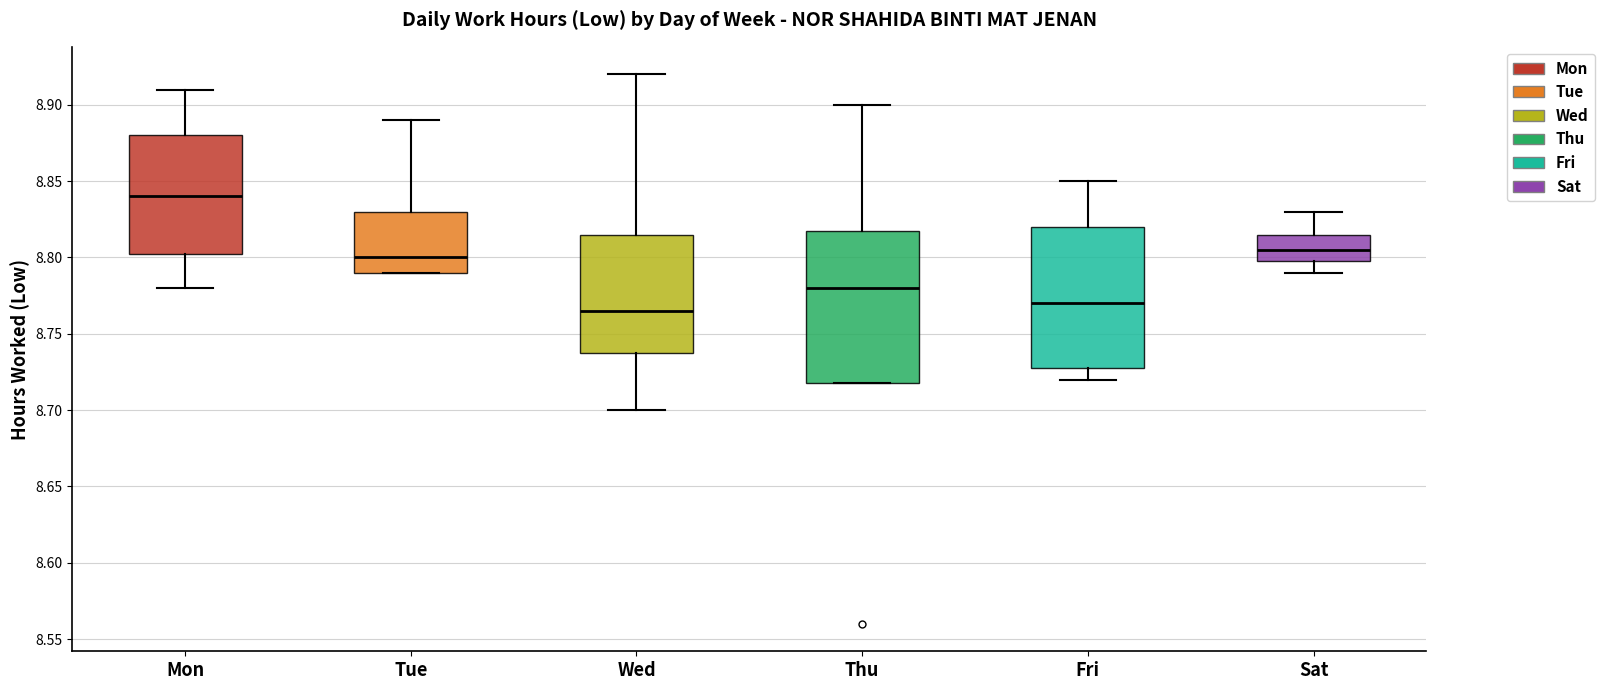

Reading left to right, read every box against the y-axis: the position of its median line, the range the box covers, and the ends of its whiskers. The values are not printed on the chart, so give them approximately, as read against the axis.

Mon: median 8.840, box 8.805 to 8.880, whiskers 8.780 to 8.910
Tue: median 8.800, box 8.790 to 8.830, whiskers 8.790 to 8.890
Wed: median 8.765, box 8.740 to 8.815, whiskers 8.700 to 8.920
Thu: median 8.780, box 8.720 to 8.820, whiskers 8.720 to 8.900
Fri: median 8.770, box 8.730 to 8.820, whiskers 8.720 to 8.850
Sat: median 8.805, box 8.800 to 8.815, whiskers 8.790 to 8.830